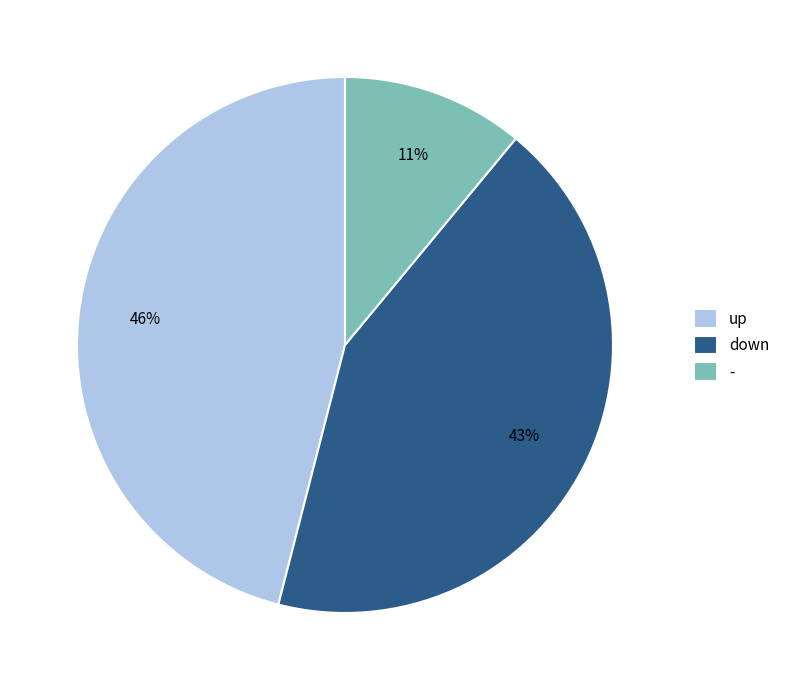

Combined, do down and up account for over 50%?

Yes